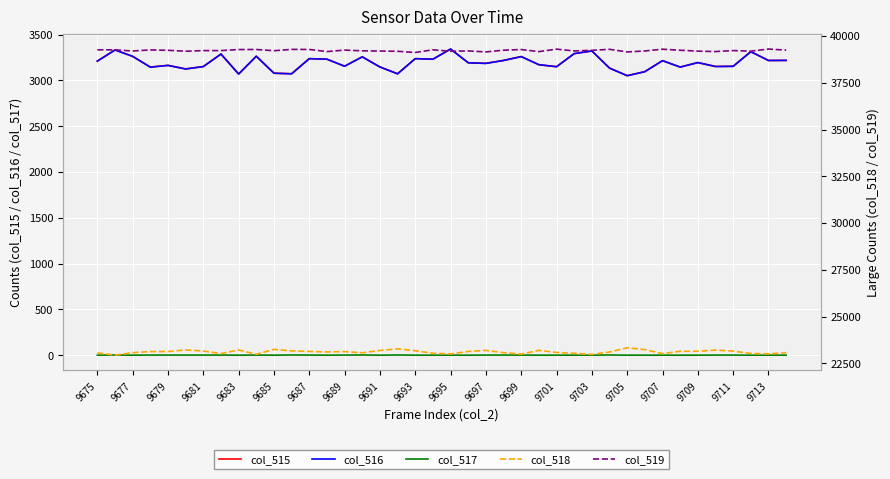

The value of col_515 at 9683 is 3069. True or false?

True